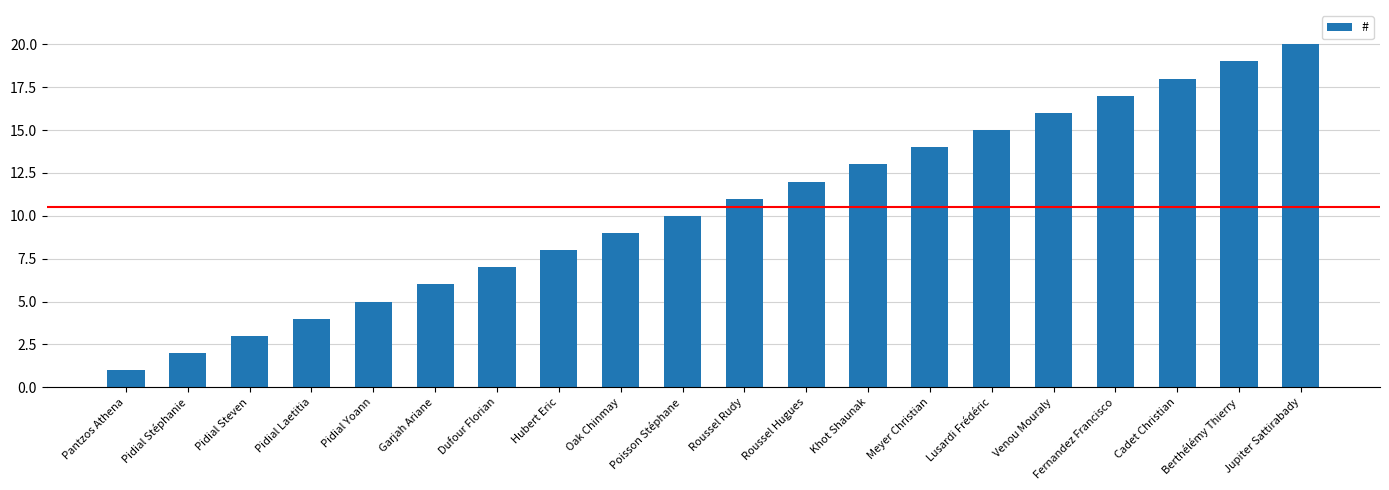

At which category does the chart reach its peak across all series?

Jupiter Sattirabady